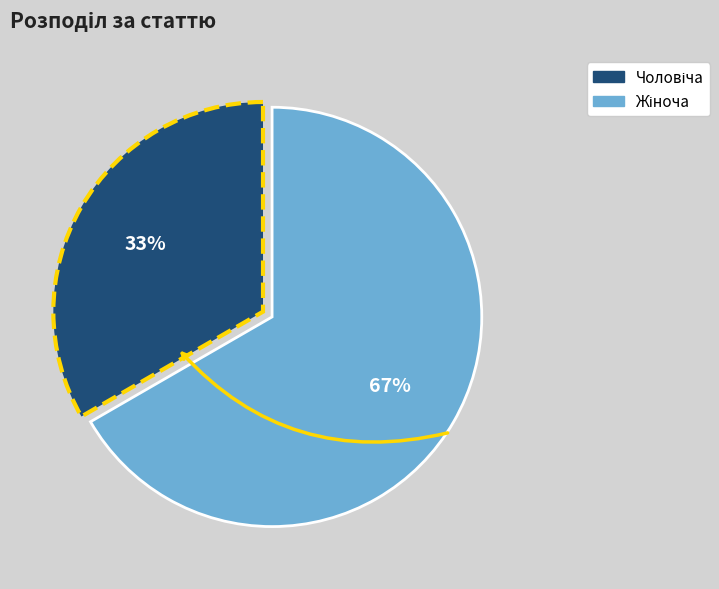

How many segments does this pie chart have?

2